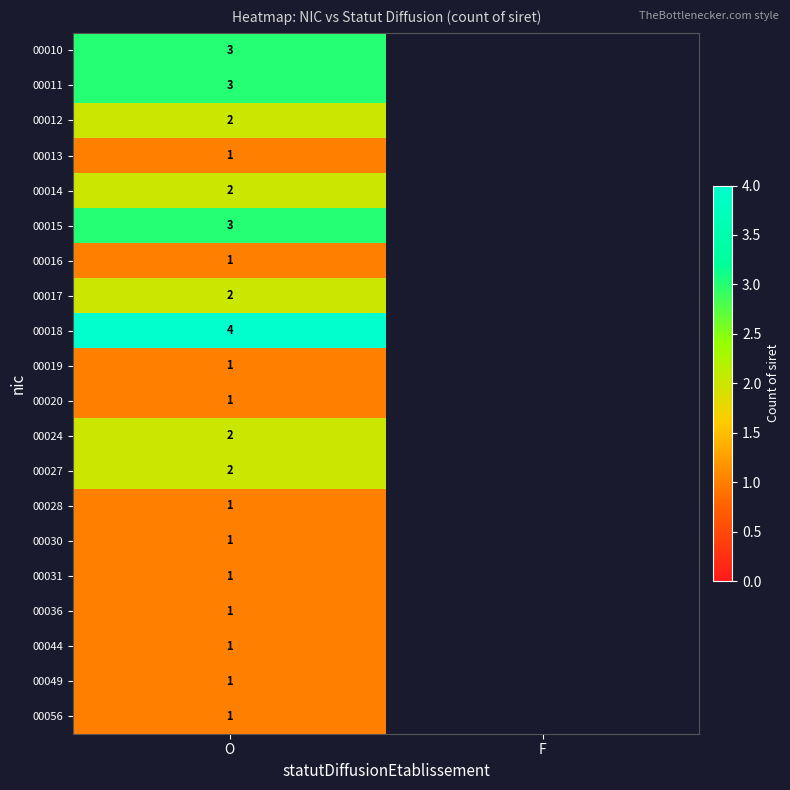

Is it true that 00017 equals 2 at O?

True